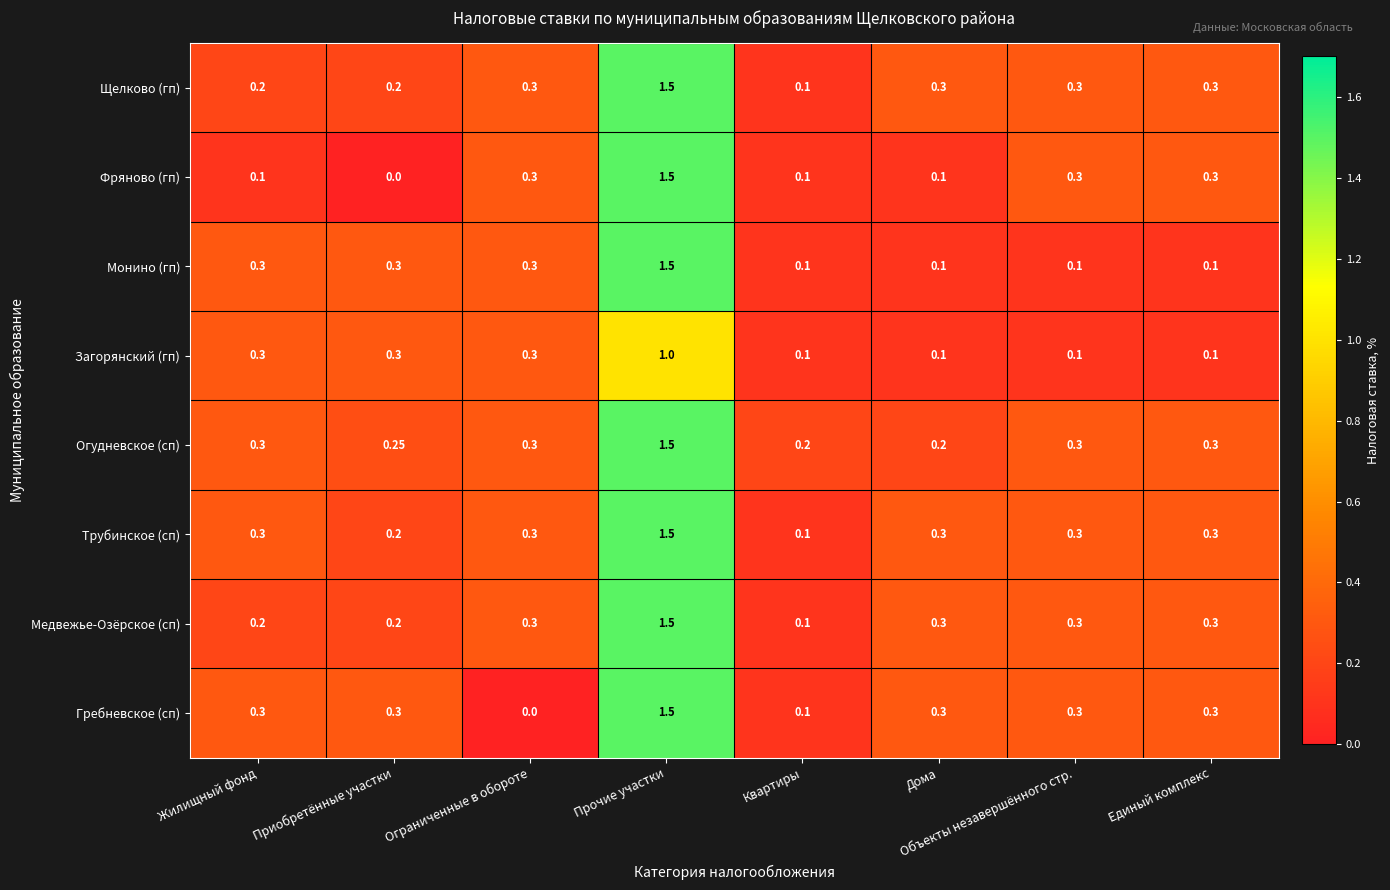

Which label corresponds to the largest value in the chart?

Прочие участки